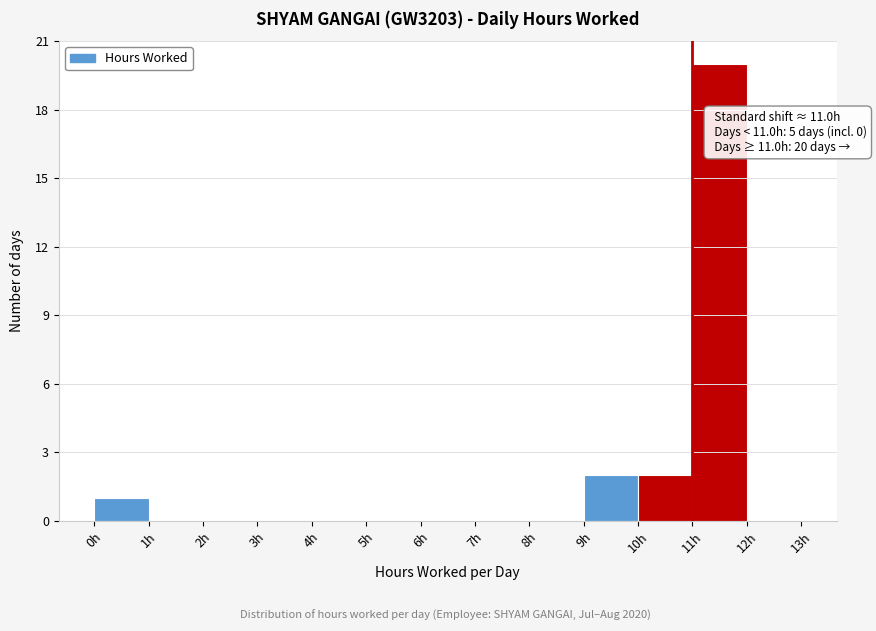

Over which range of the x-axis is the bar tallest?

11 to 12